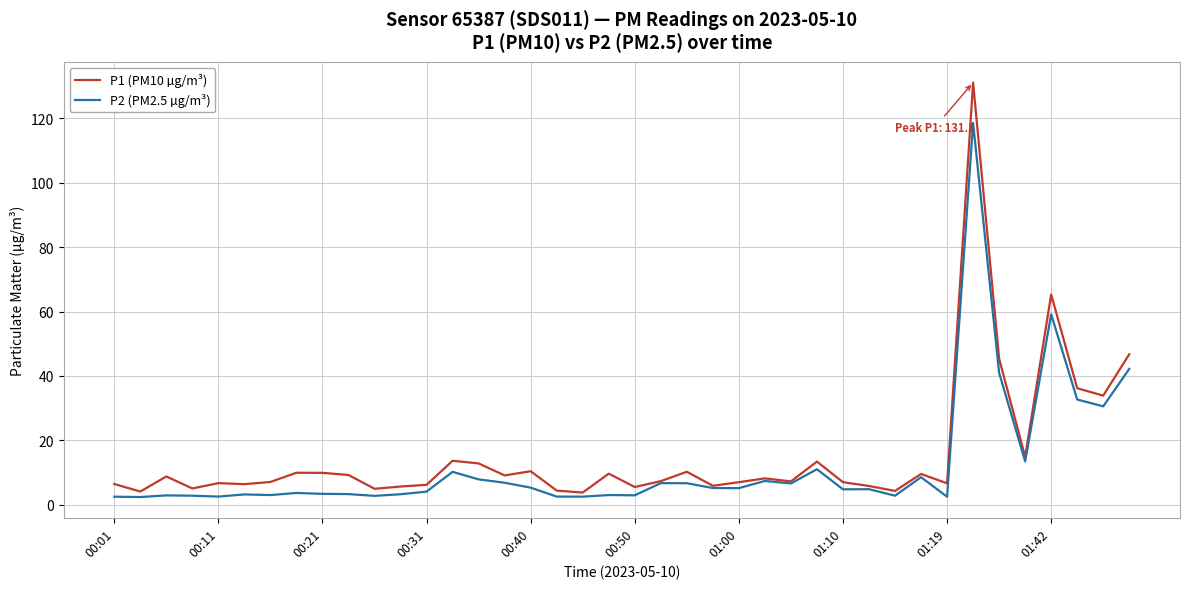

List the series in order of their overall mean, lowest first.

P2 (PM2.5 µg/m³), P1 (PM10 µg/m³)